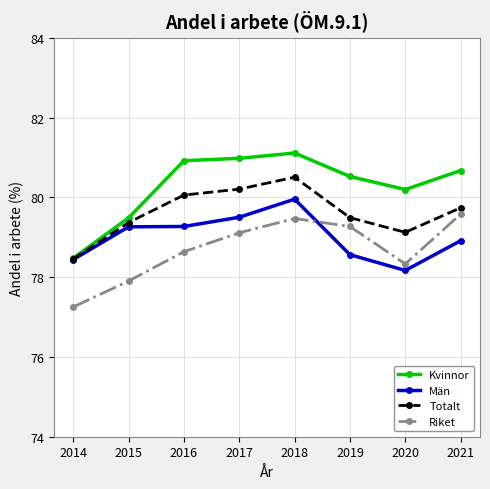

What is the difference between the highest and lowest values at 2014?

1.2